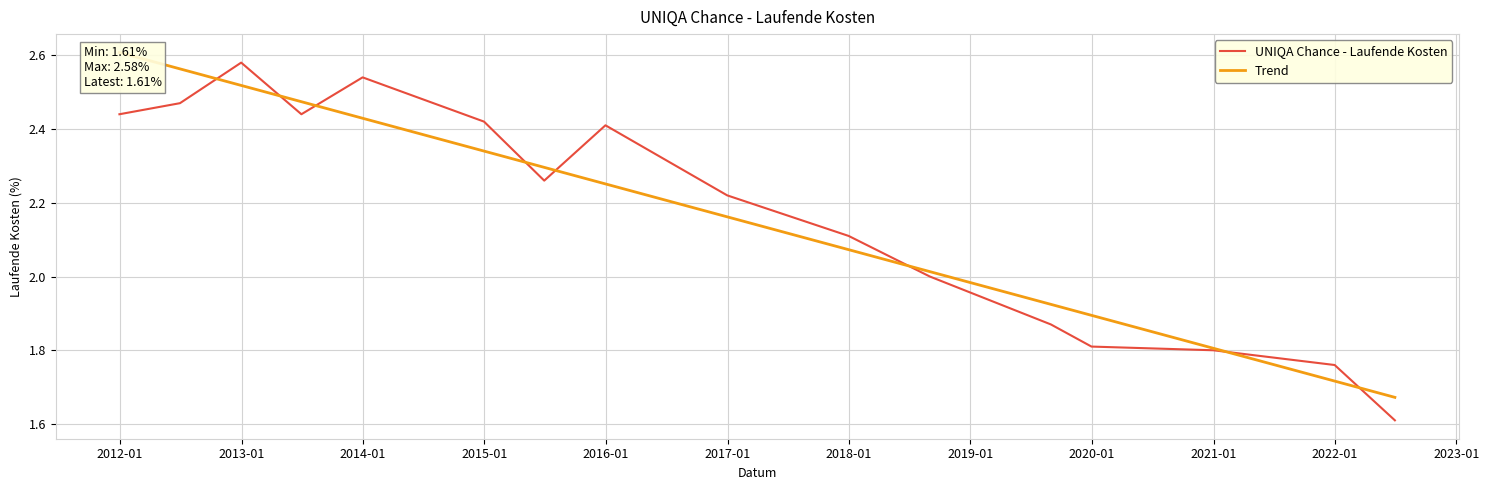

List the series in order of their overall mean, lowest first.

Trend, UNIQA Chance - Laufende Kosten